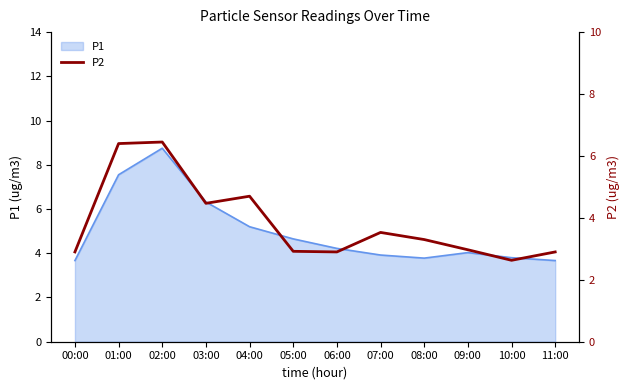

At which label does P1 reach its peak?

02:00